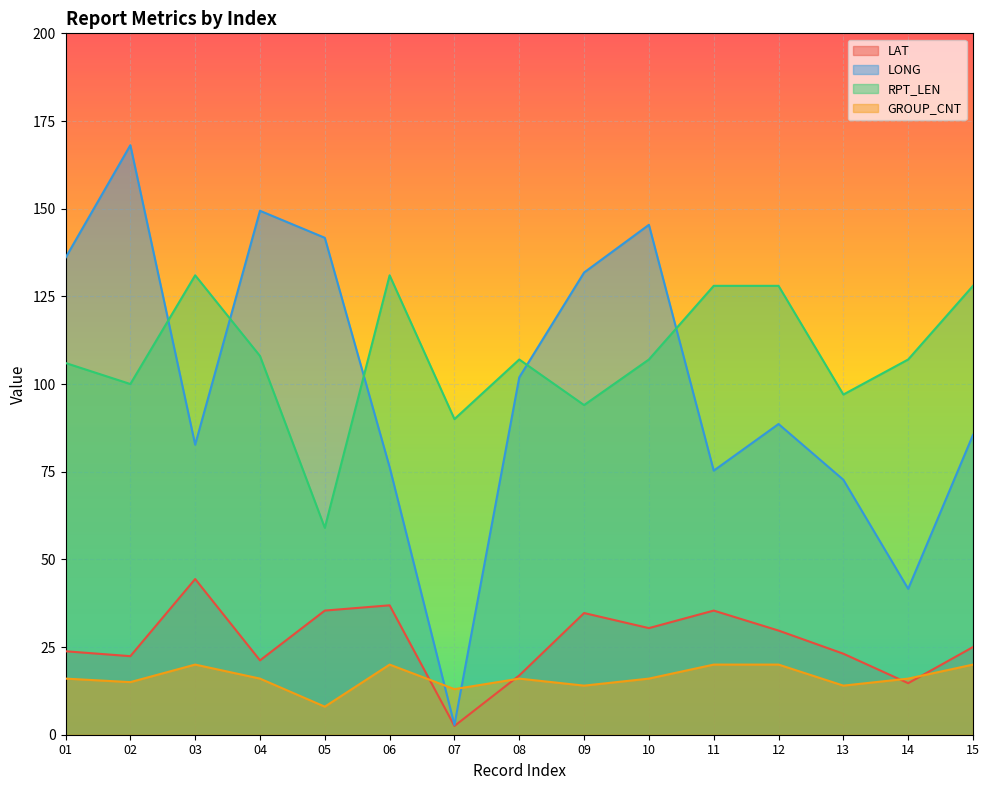

Which series has the widest spread of values?

LONG